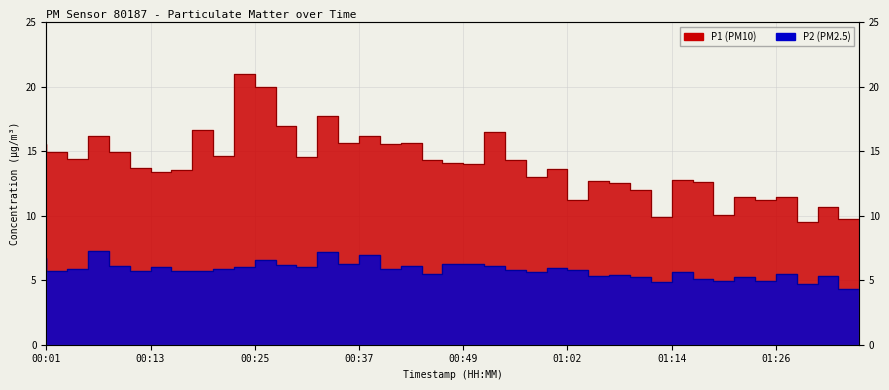

Which category has the lowest value in the P1 series?

01:31